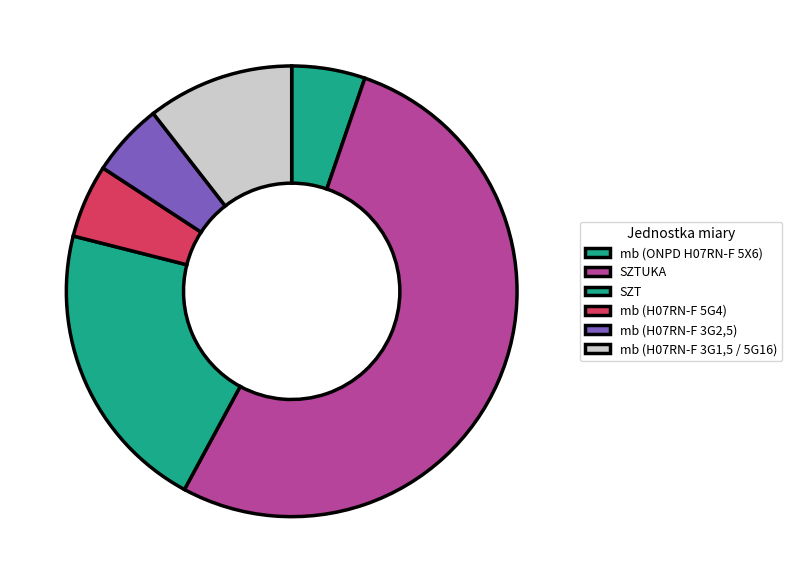

Which has a higher value, mb (H07RN-F 3G2,5) or SZTUKA?

SZTUKA